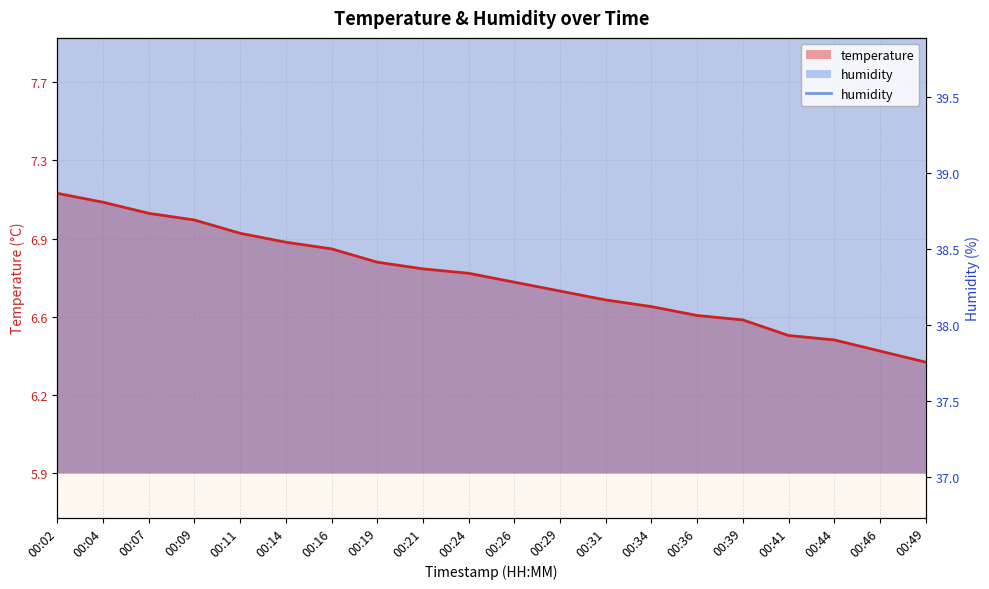

Where is the first local maximum for humidity?

00:04